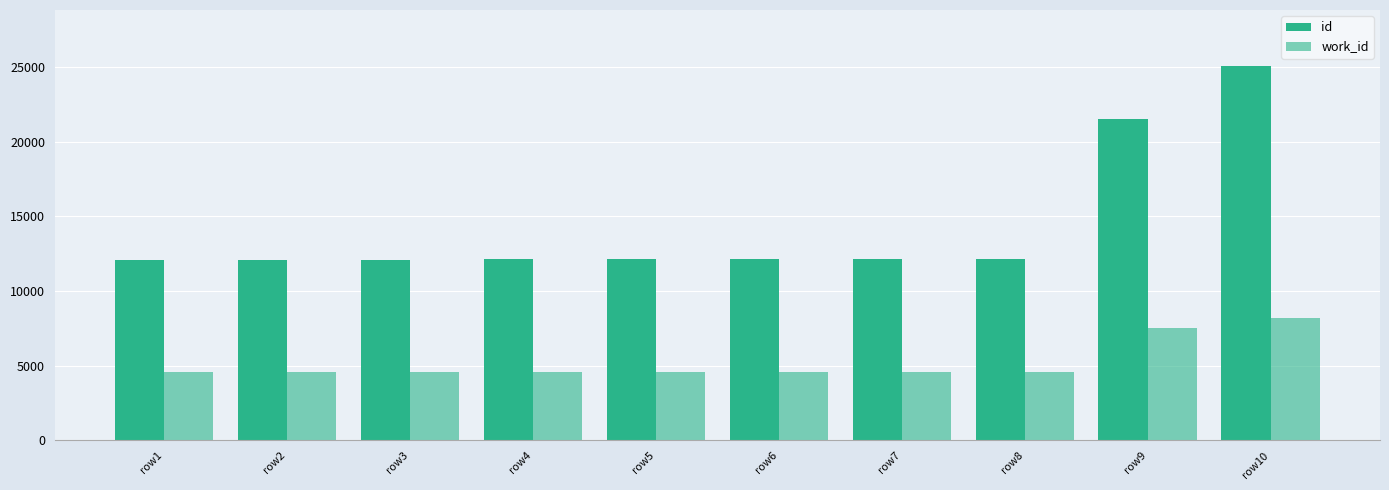

What is the maximum value shown in the chart?

25050